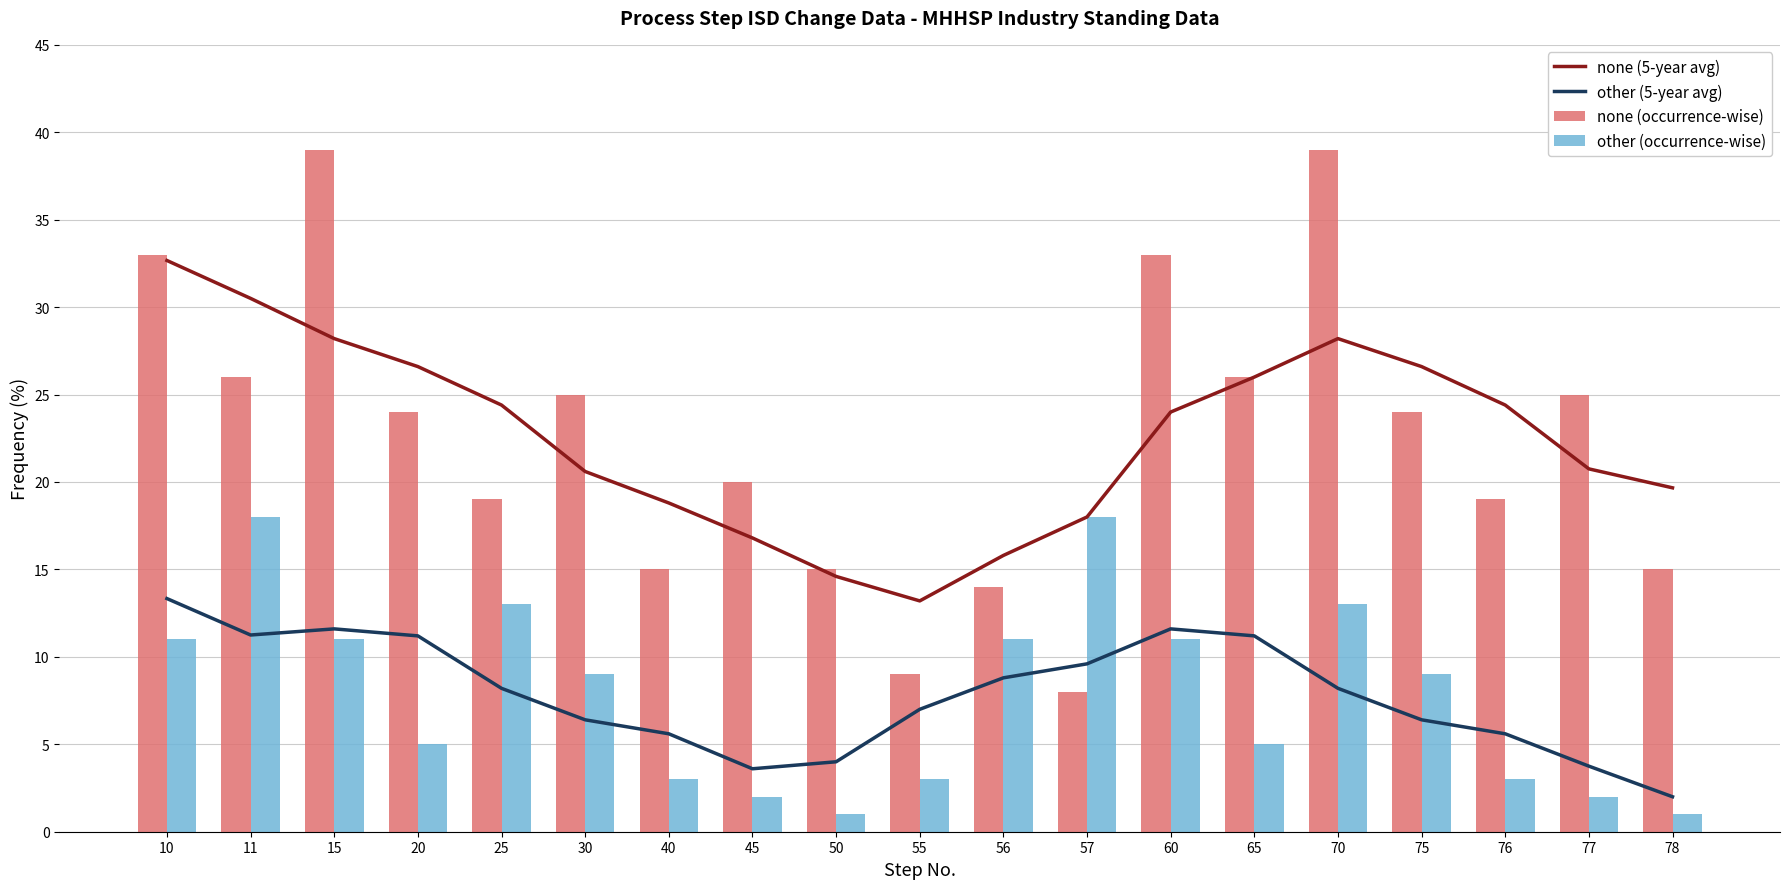

Which series has the largest total across all categories?

none (5-year avg)